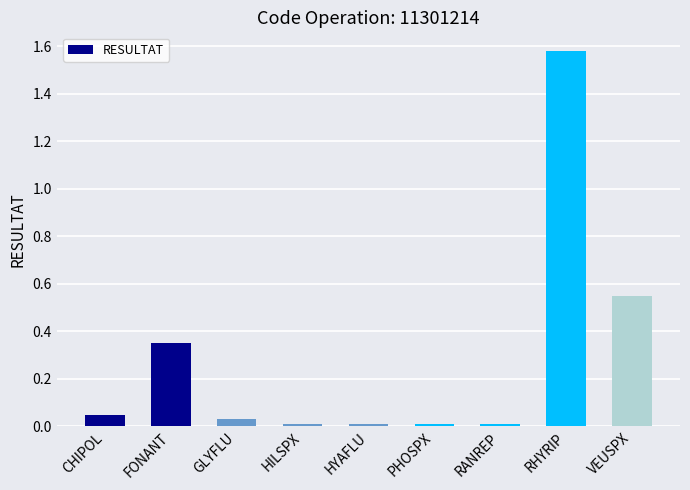

How many distinct data groups are displayed?

1